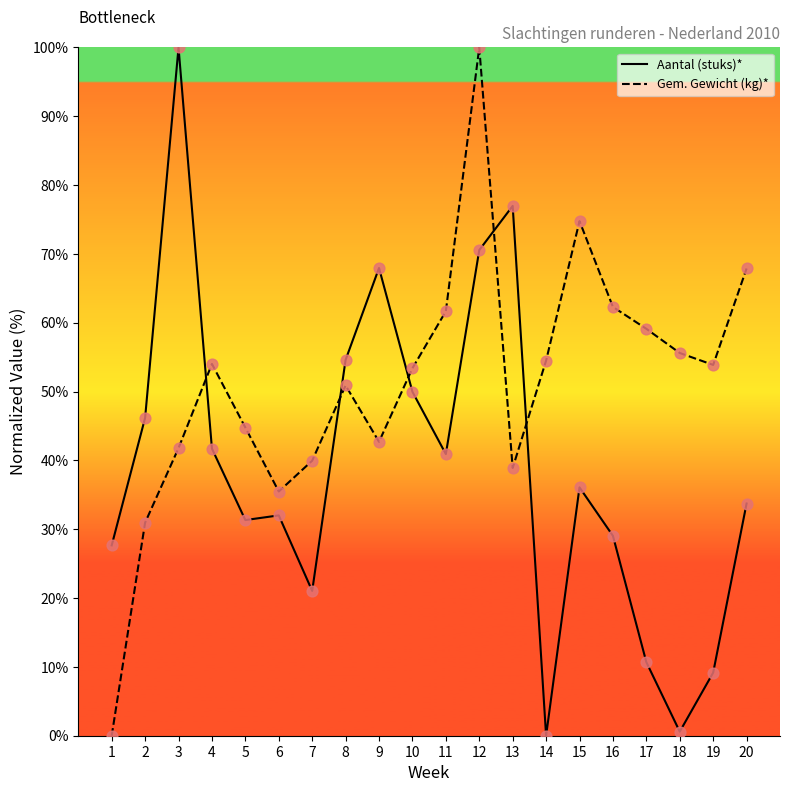

At which category is the sum across all series the highest?

12